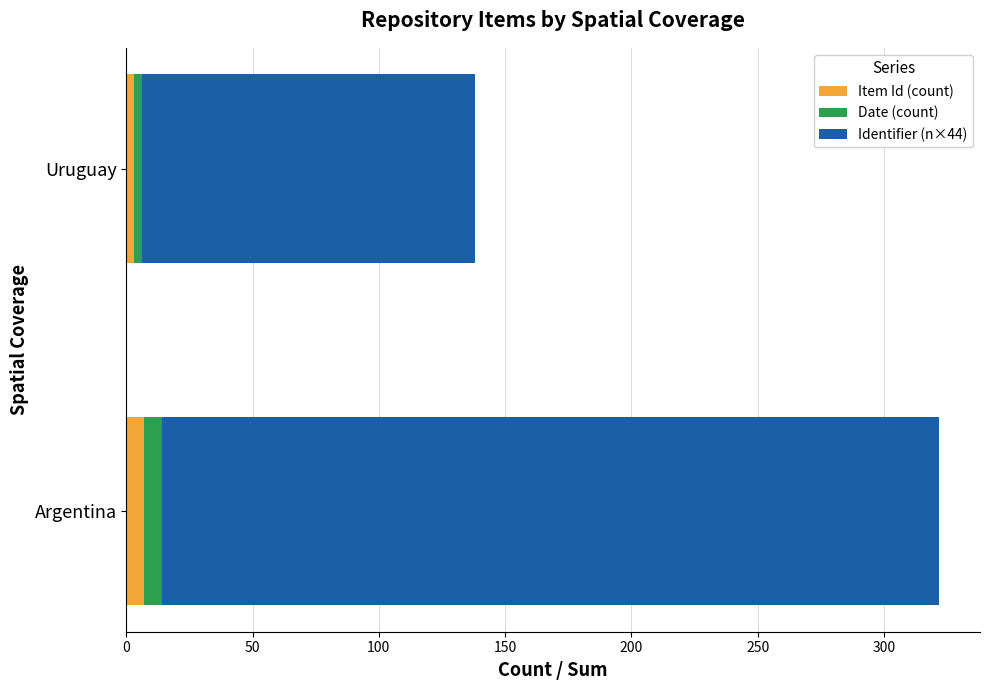

What is the total value across all series at Argentina?

322